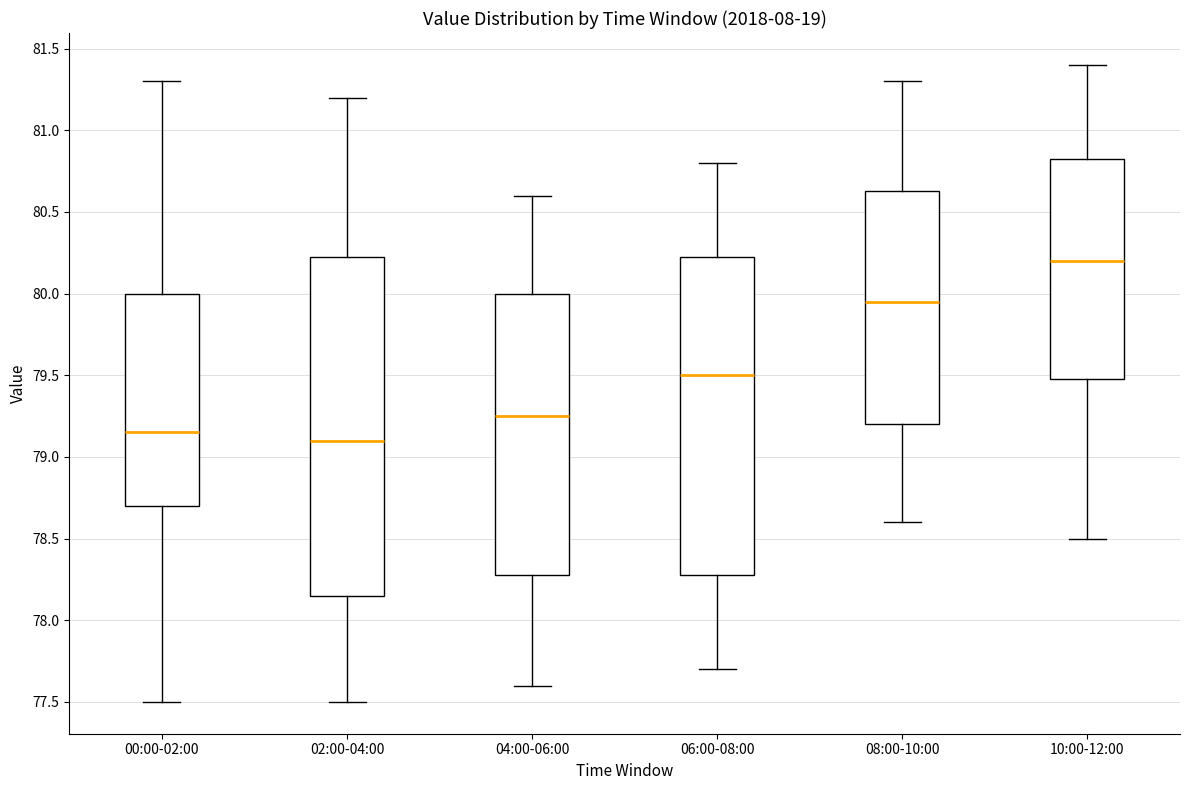

Which box has the highest median line?

10:00-12:00